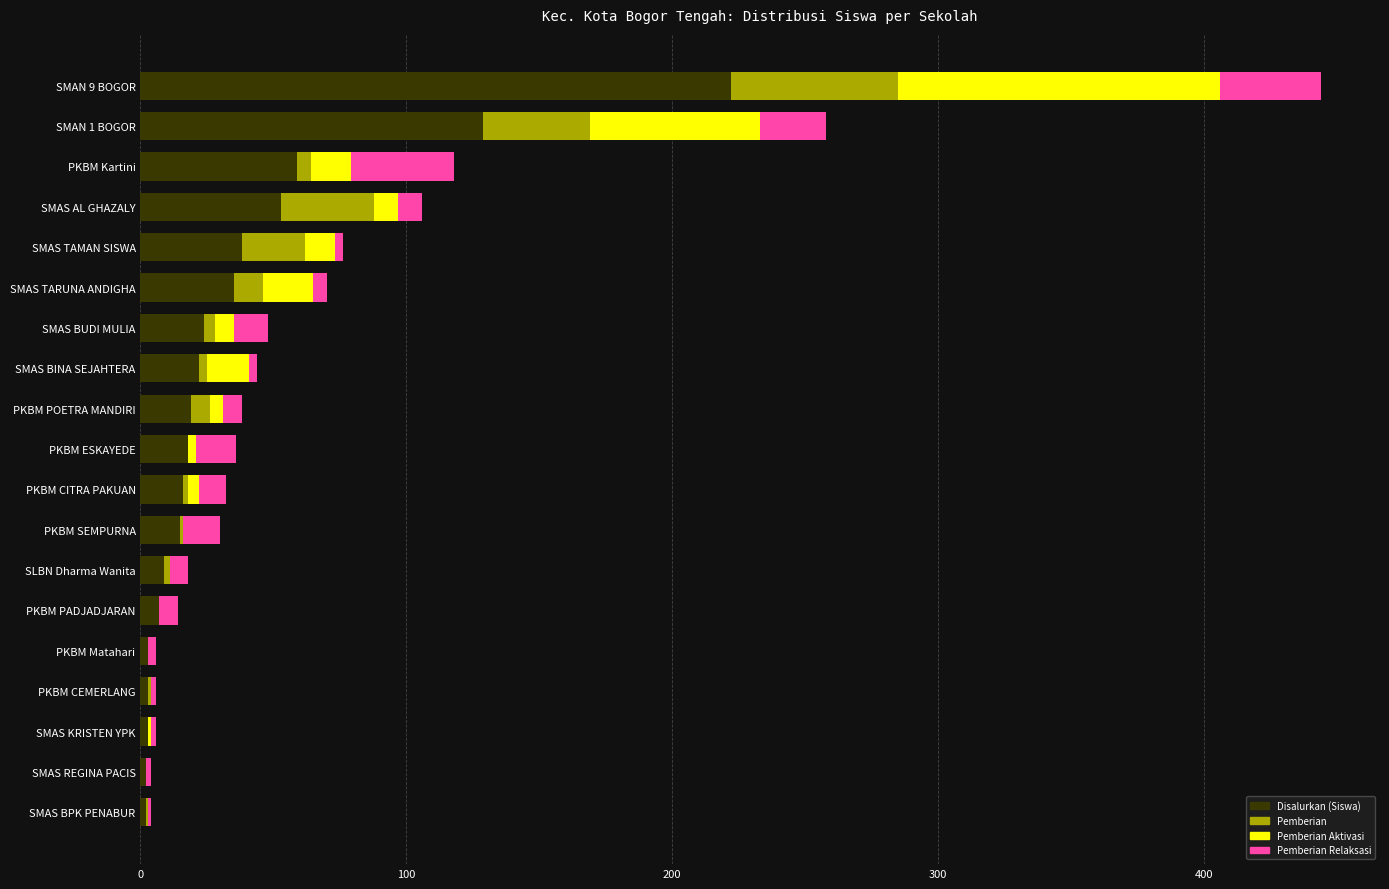

What is the sum of all Disalurkan (Siswa) values?

679